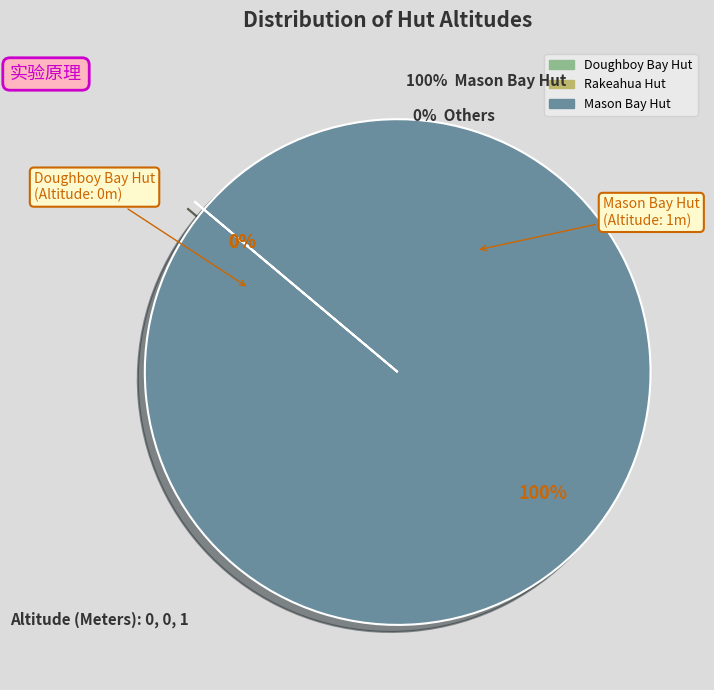

To the nearest percent, what is the average slice percentage?

33%